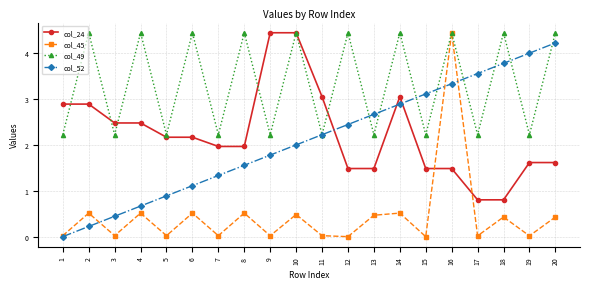

True or false: col_52 and col_24 intersect in this chart.

True